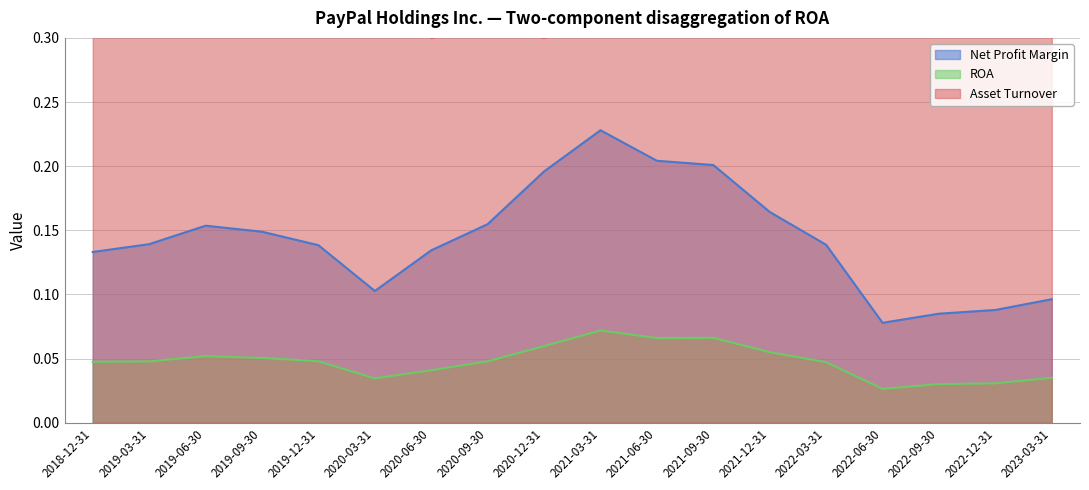

What is the label of the 6th point from the right?

2021-12-31